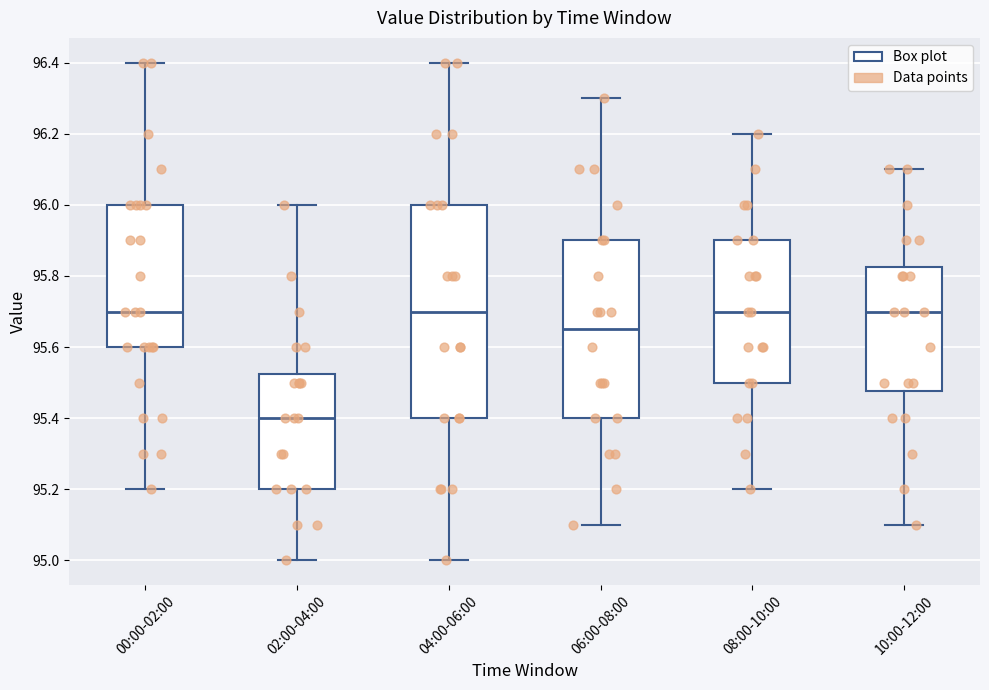

Which box's median line is the lowest?

02:00-04:00